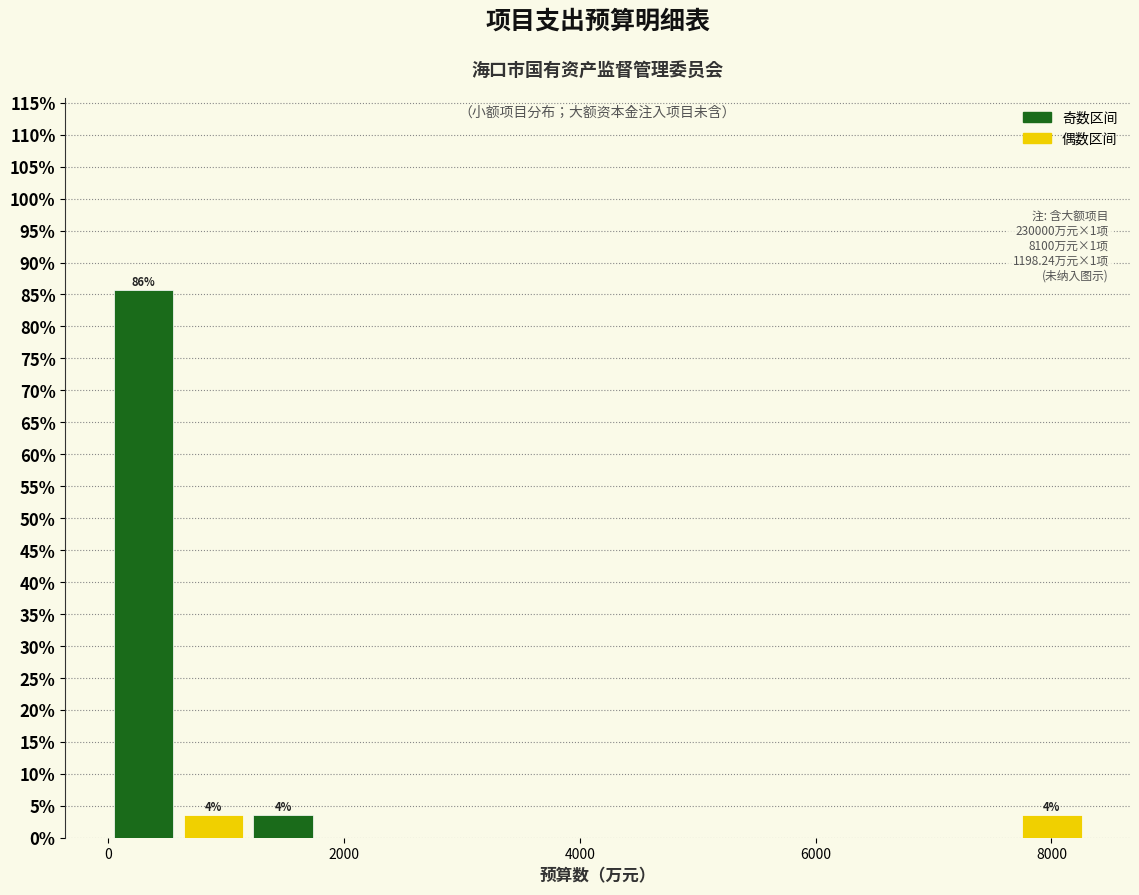

Around what value on the x-axis is the tallest bar? Give the approximate position of its centre, as read against the axis.

200